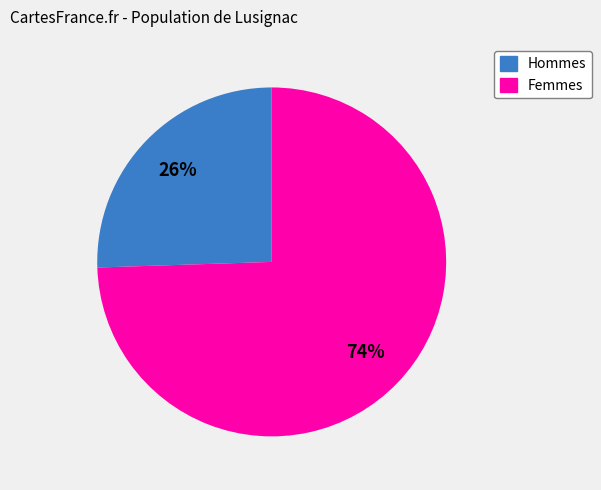

Which slice is the smallest?

Hommes